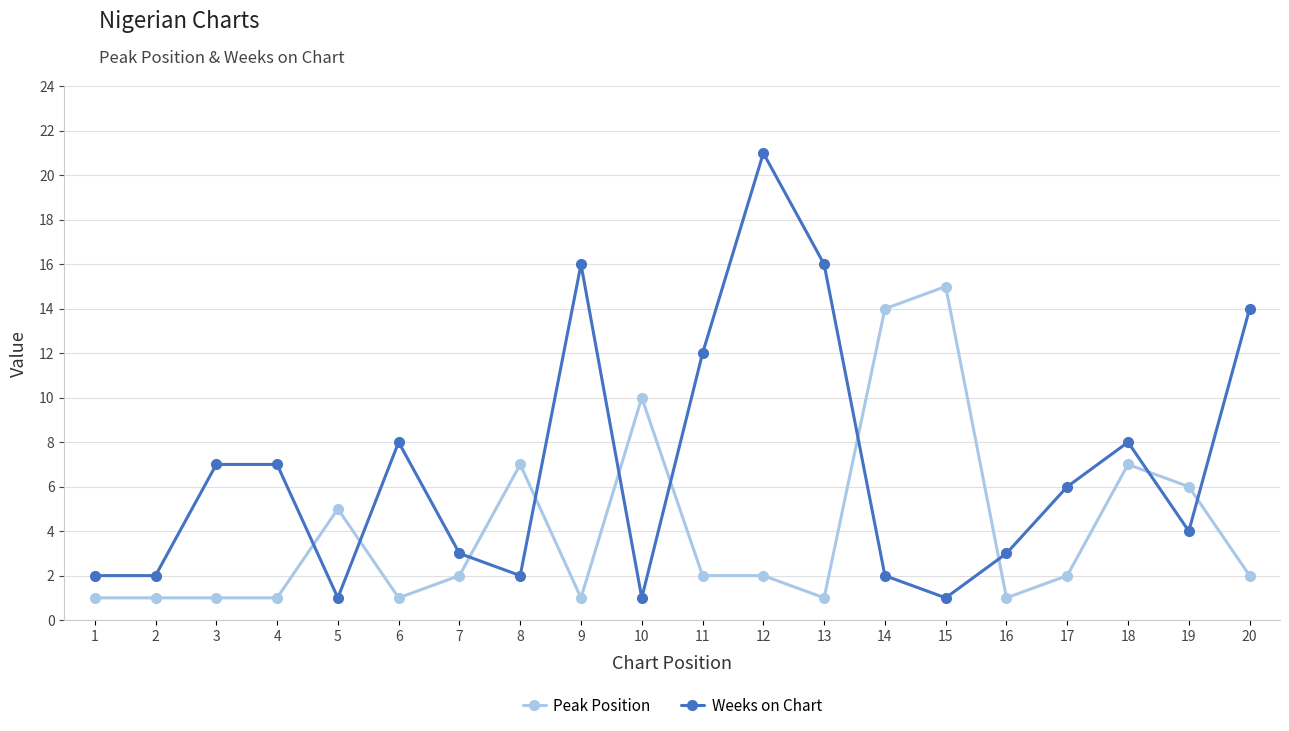

True or false: Weeks on Chart has a value of 16 at 13.

True